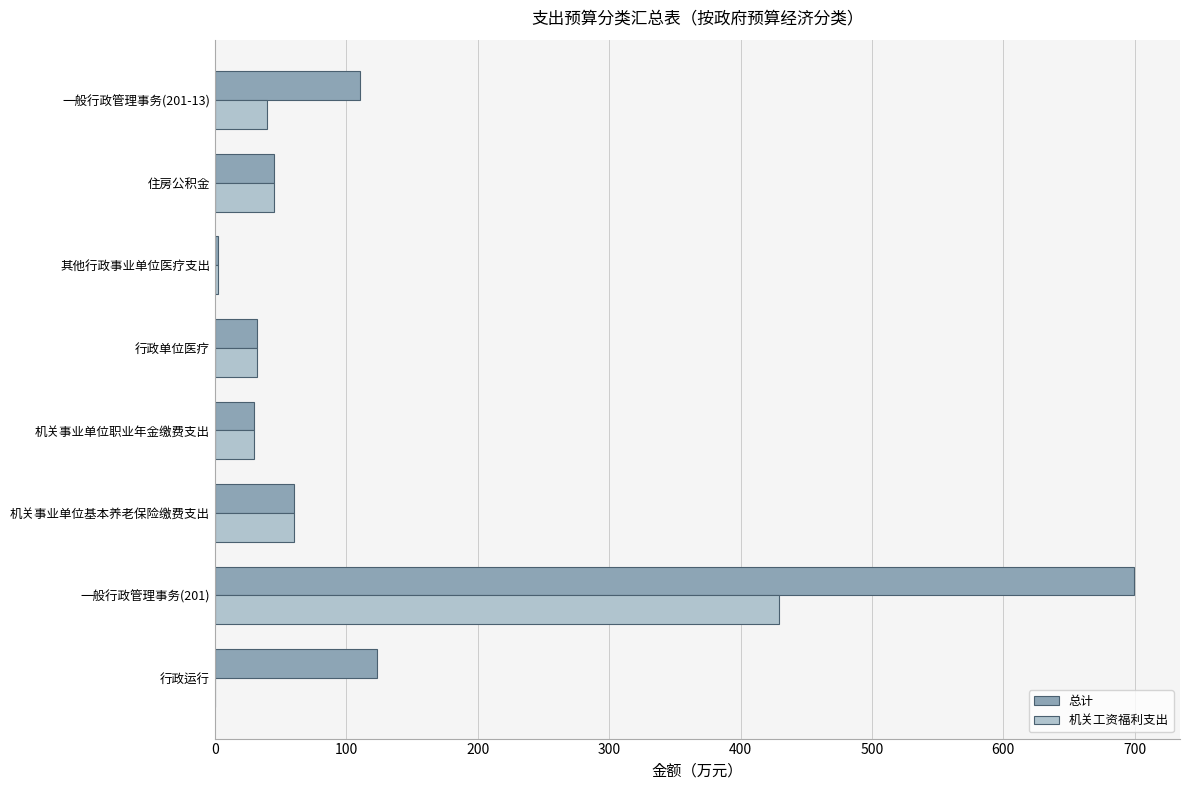

What is the maximum value shown in the chart?

699.5